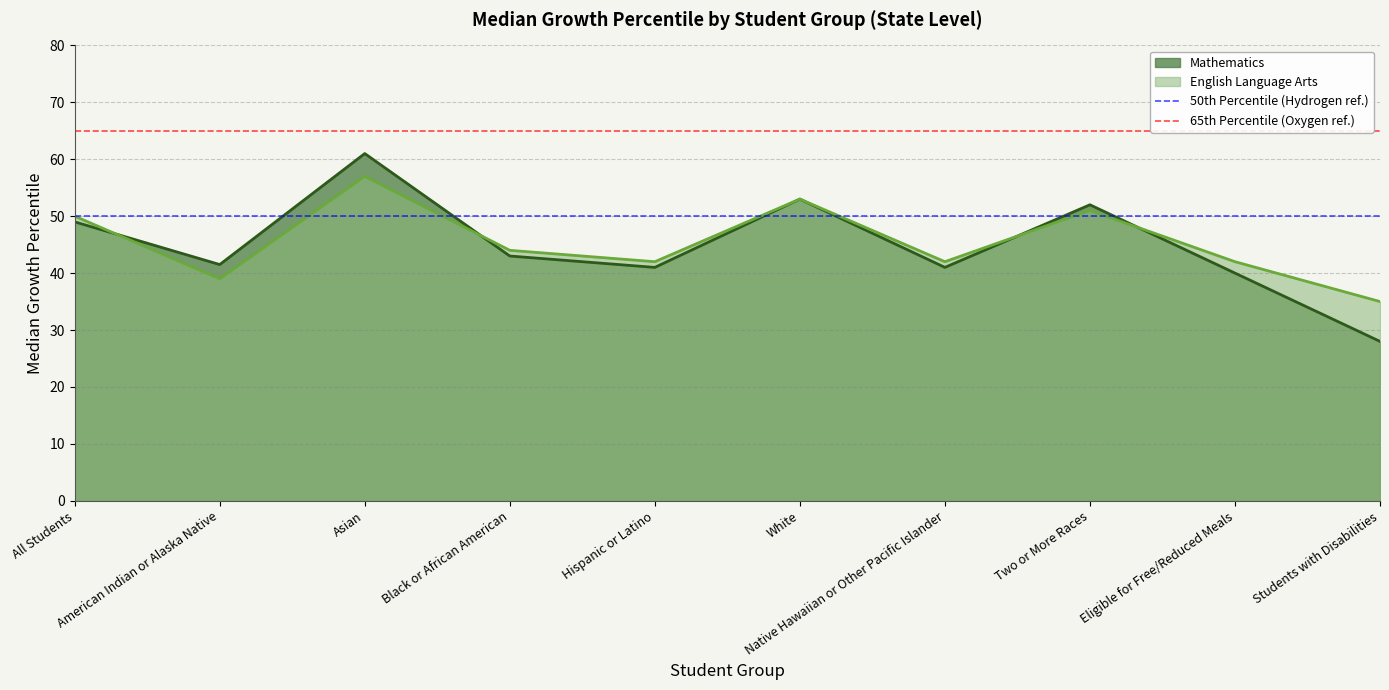

What is the sum of the 50th Percentile (Hydrogen ref.) values at All Students and American Indian or Alaska Native?

100